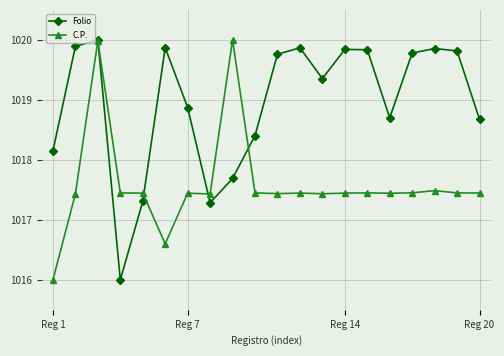

What is the minimum value shown in the chart?

1016.0